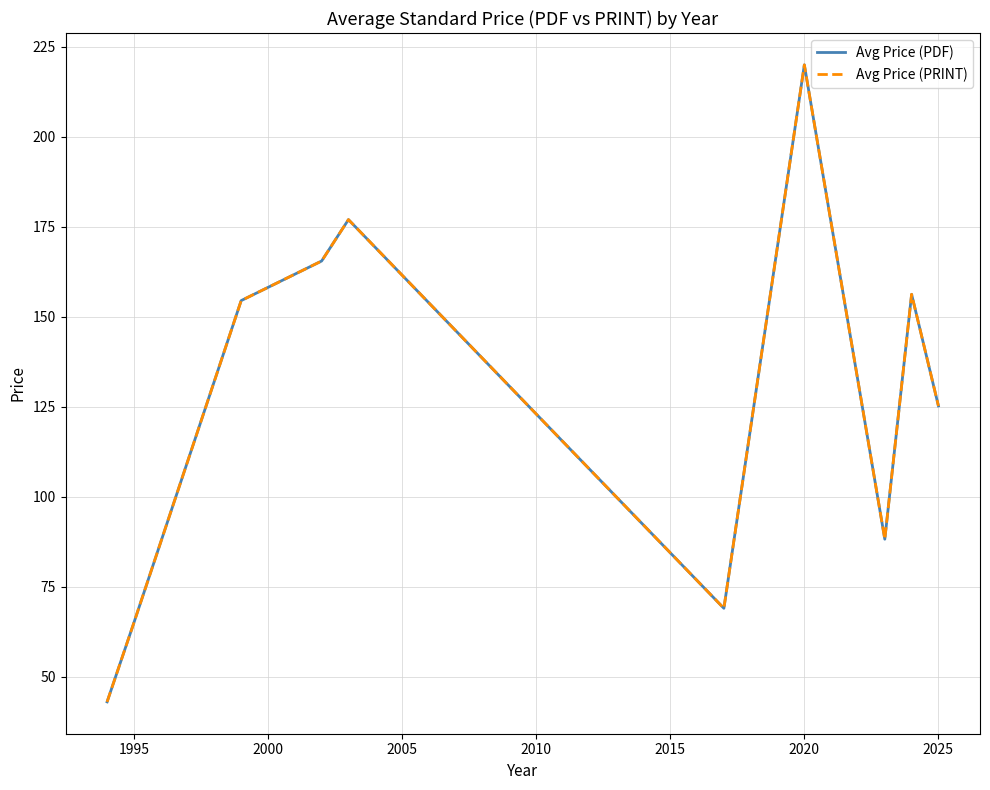

Does the chart display data point markers on the line(s)?

No